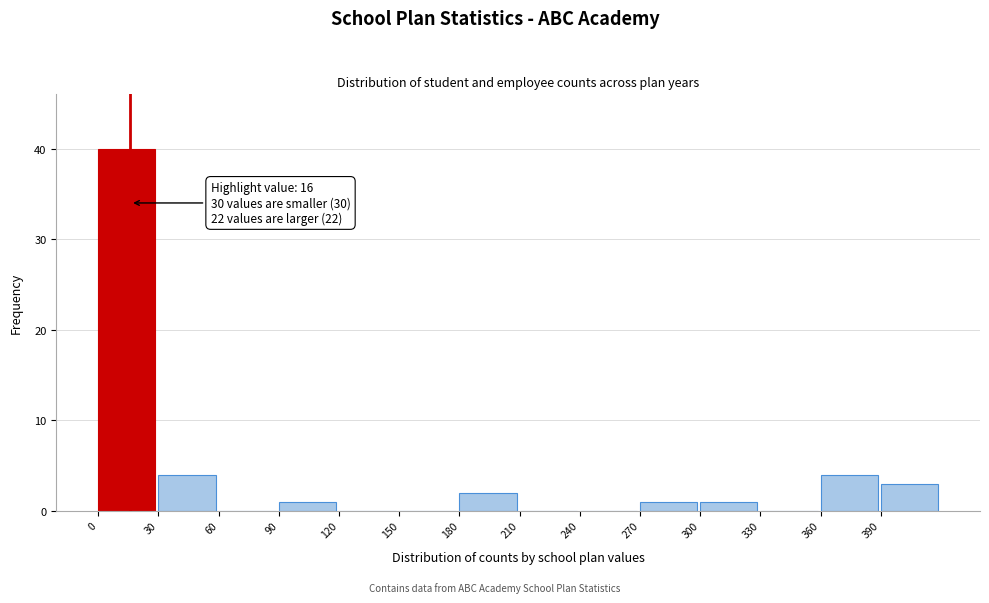

Over which range of the x-axis is the bar tallest?

0 to 30